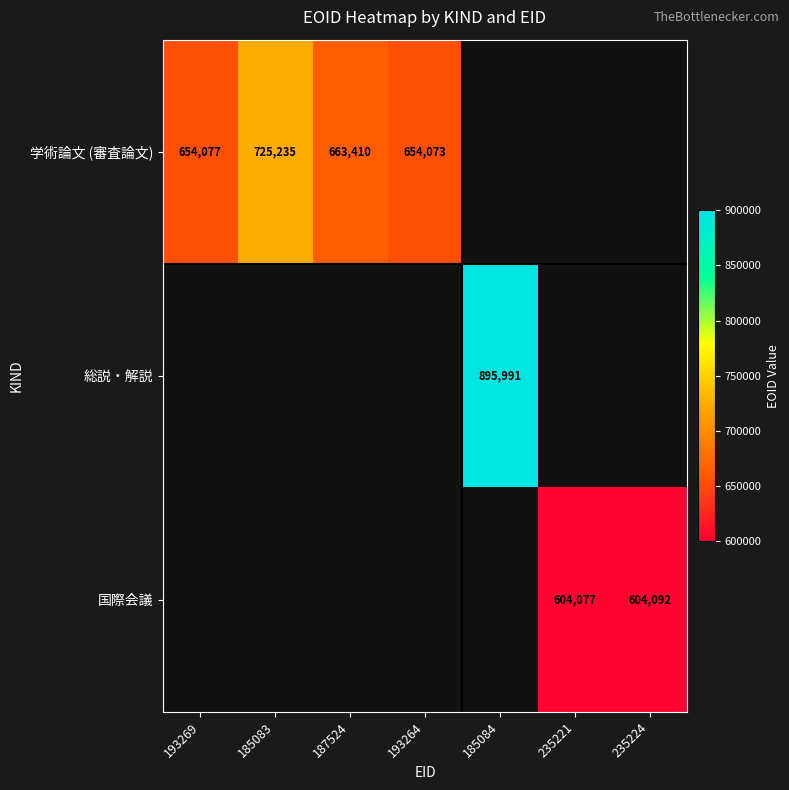

The value of 学術論文 (審査論文) at 187524 is 663410. True or false?

True